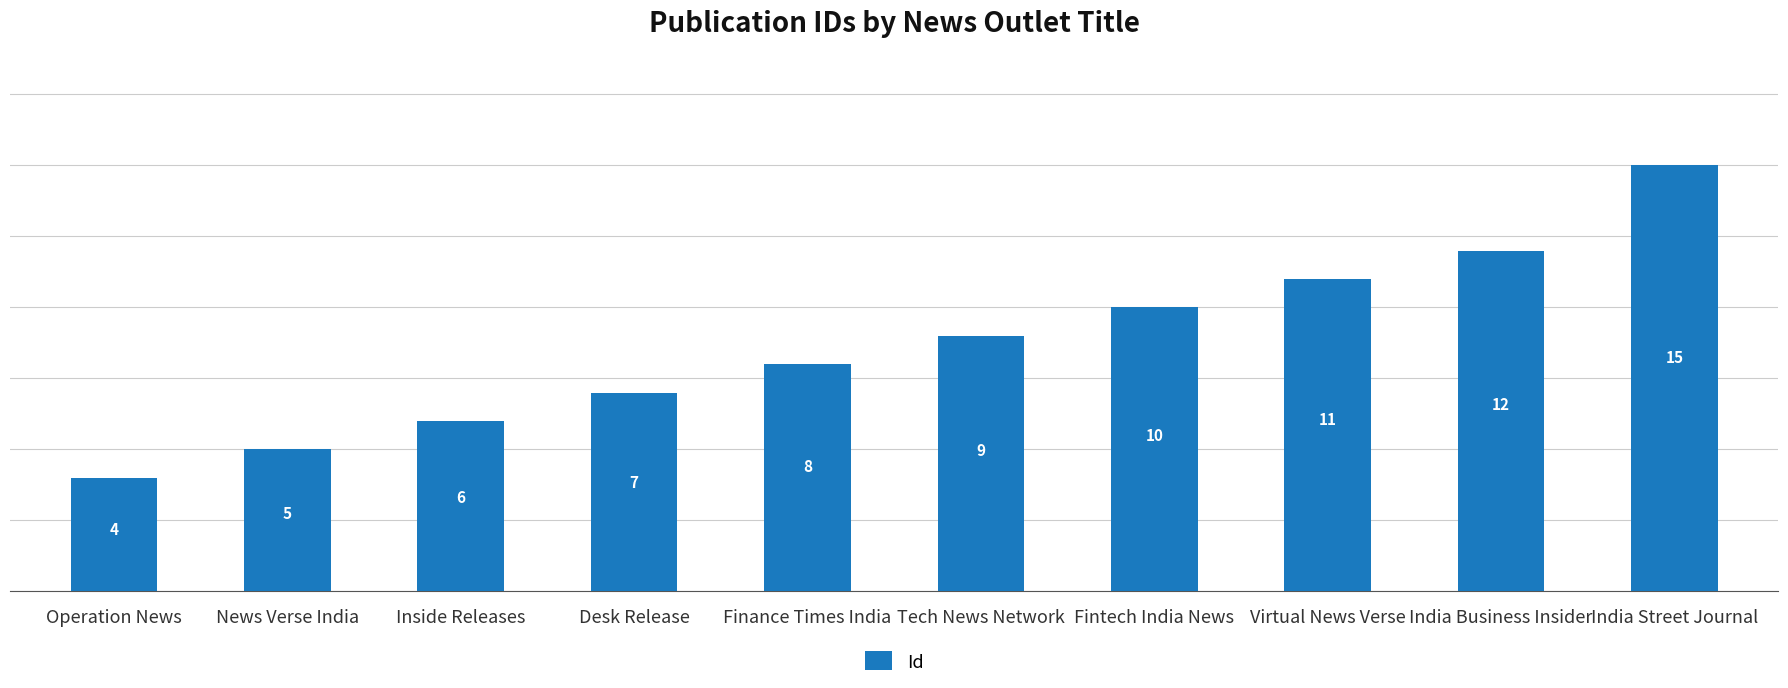

What is the value of the 9th bar from the left?

12